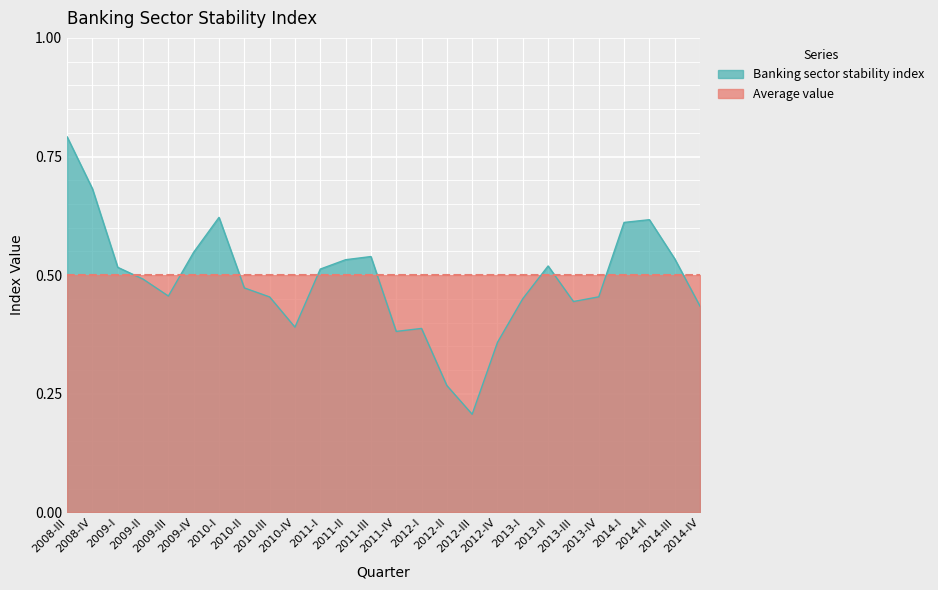

Which has a higher value, 2009-II or 2010-I?

2010-I